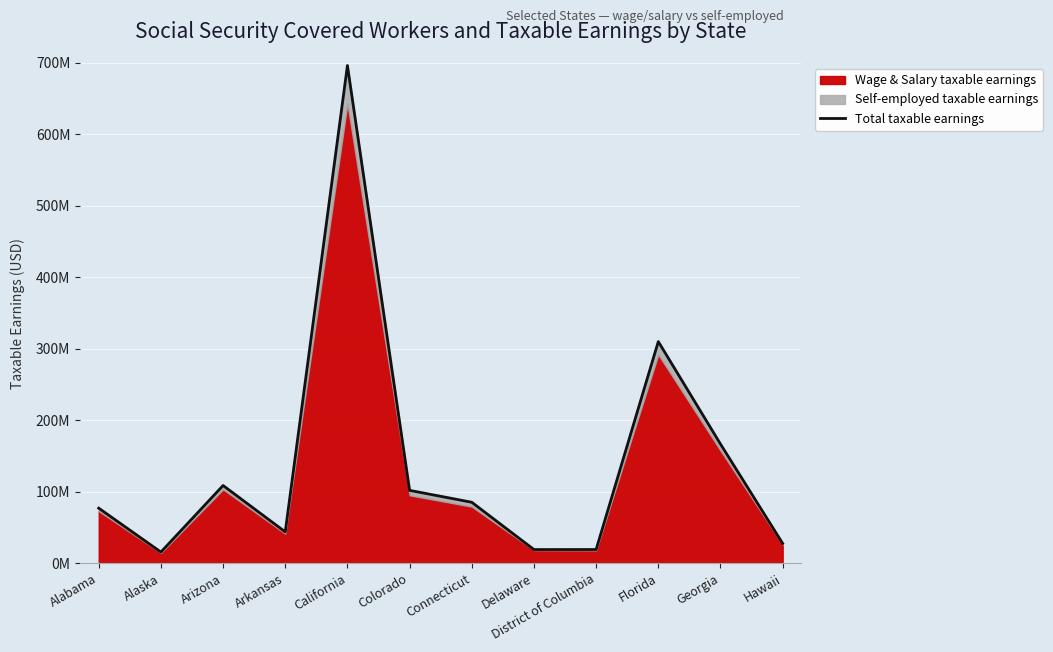

What is the change in value from Alabama to Florida?

+233099271